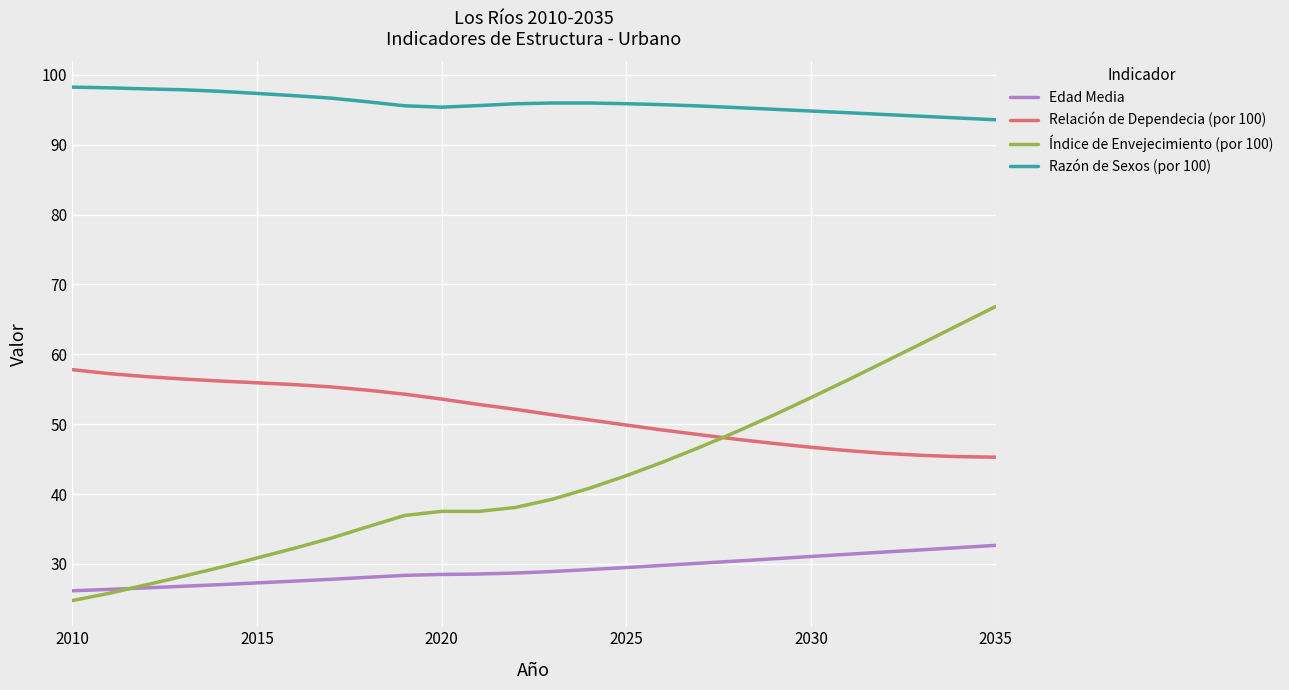

Which series has the widest spread of values?

Índice de Envejecimiento (por 100)